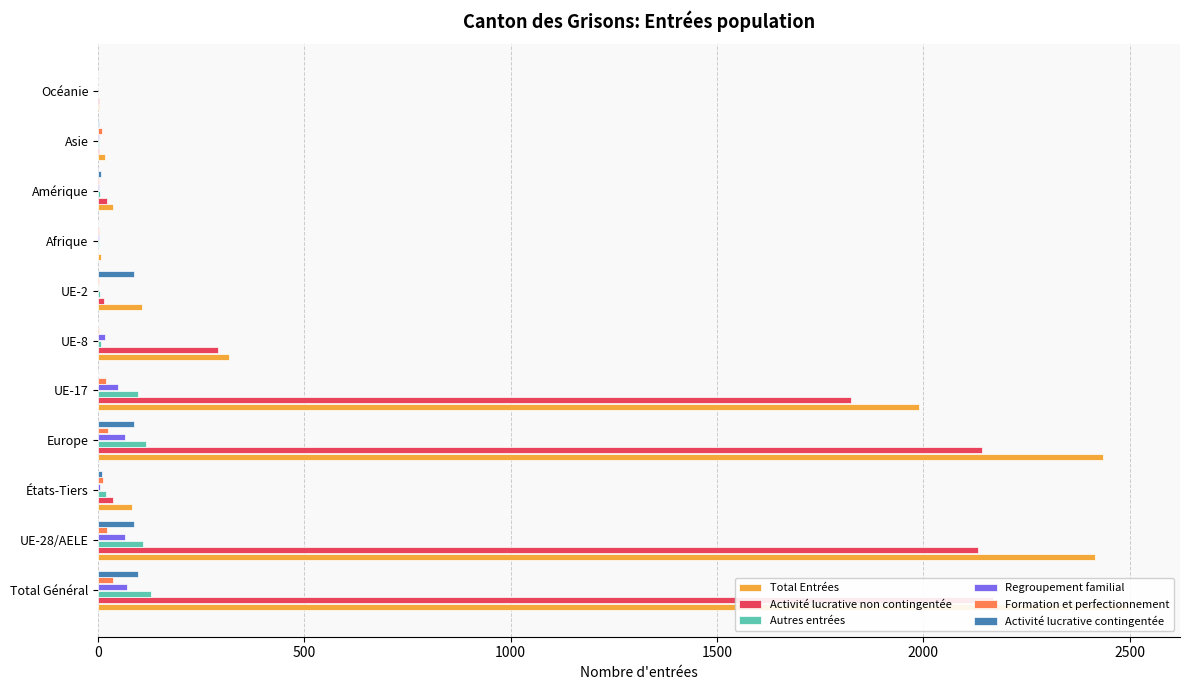

What are all the series names shown in the legend?

Total Entrées, Activité lucrative non contingentée, Autres entrées, Regroupement familial, Formation et perfectionnement, Activité lucrative contingentée